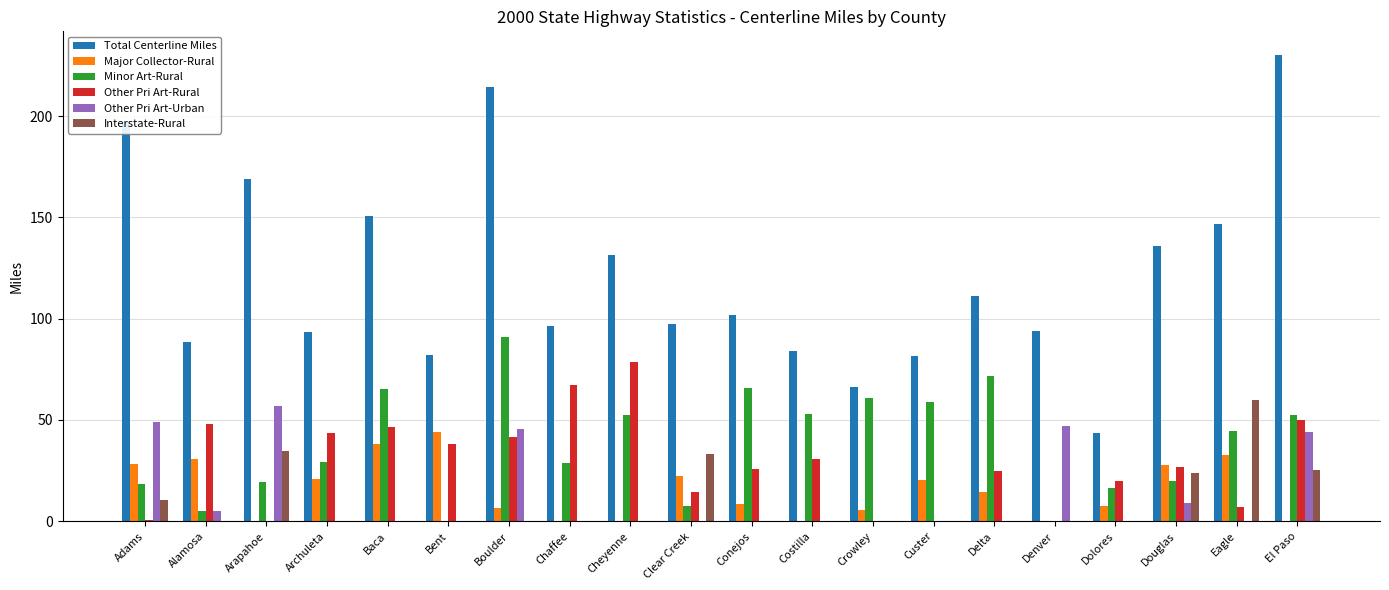

What value does the Total Centerline Miles series have at Denver?

94.2